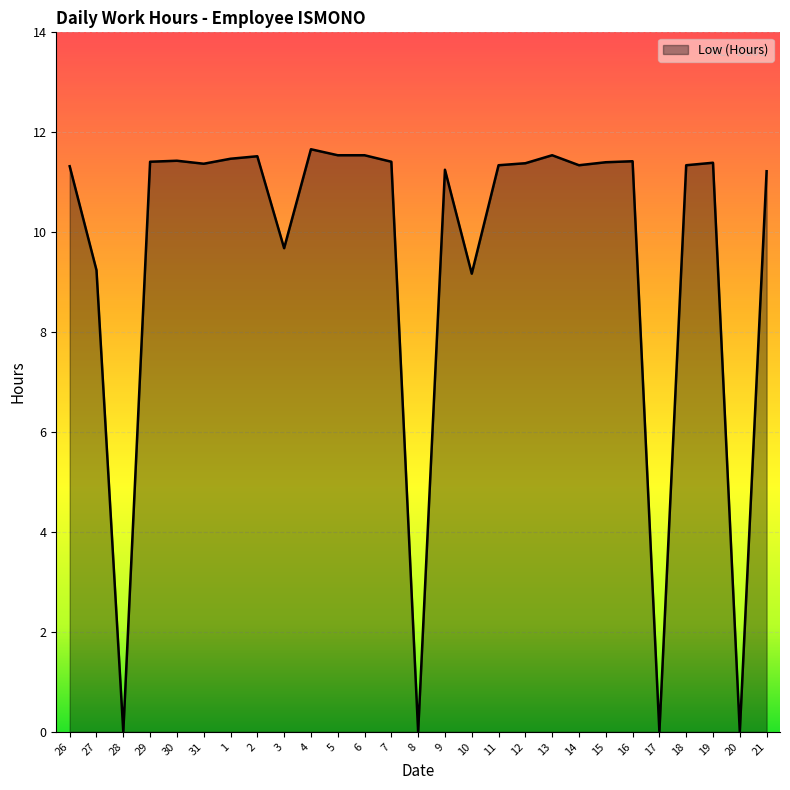

What is the difference between the maximum and minimum values?

11.7